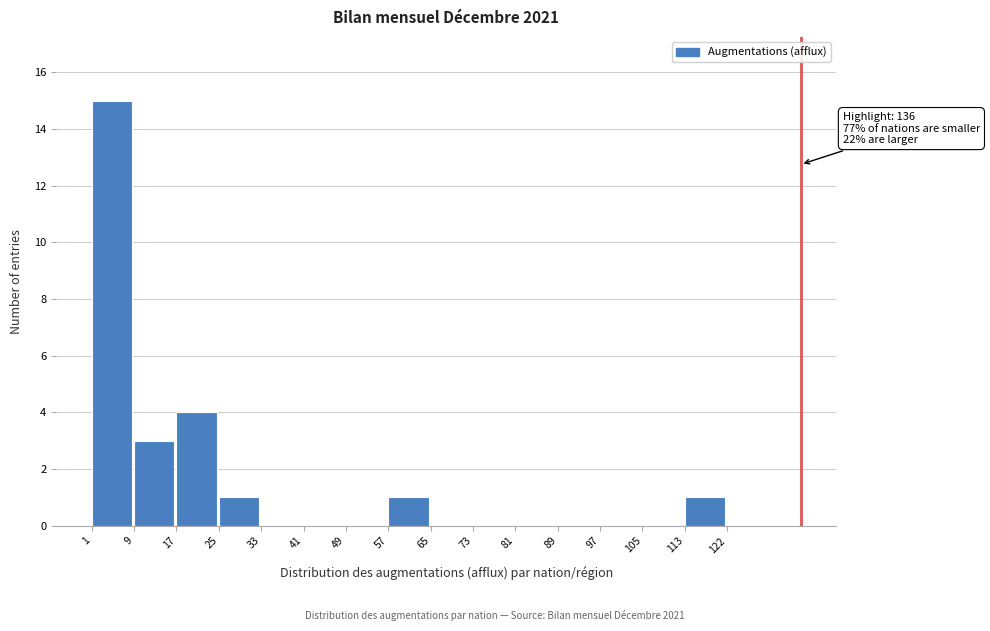

Which range on the x-axis has the tallest bar?

1 to 9